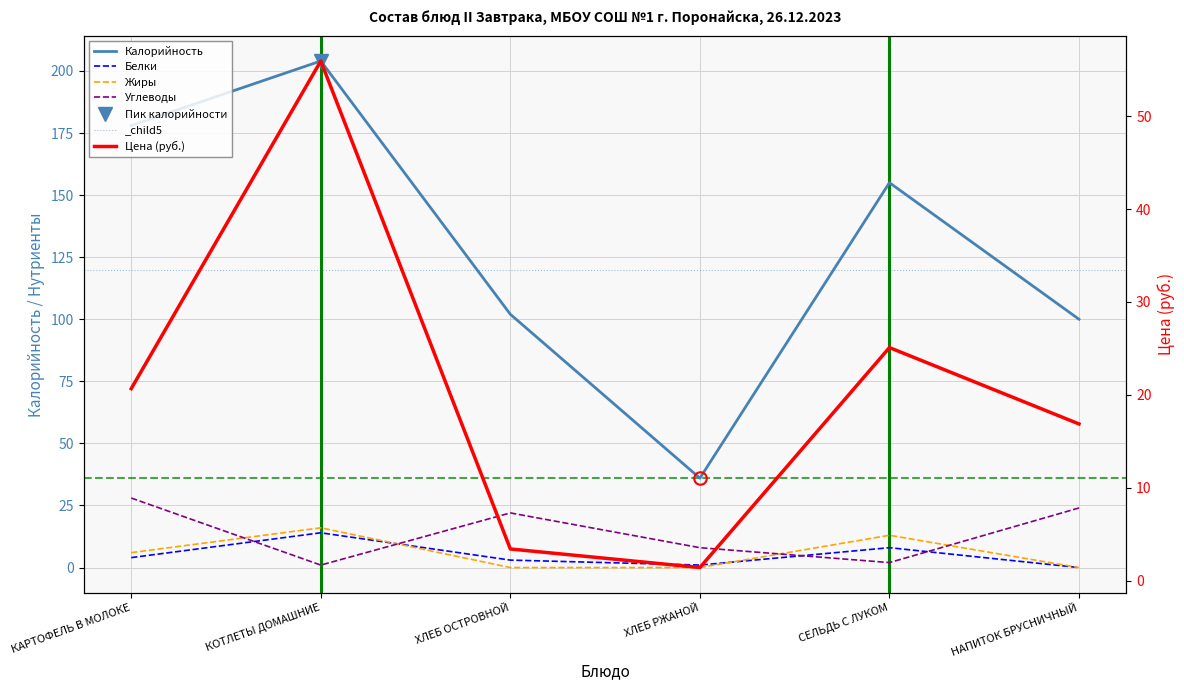

In Цена, how many points are higher than both neighbors (excluding endpoints)?

2